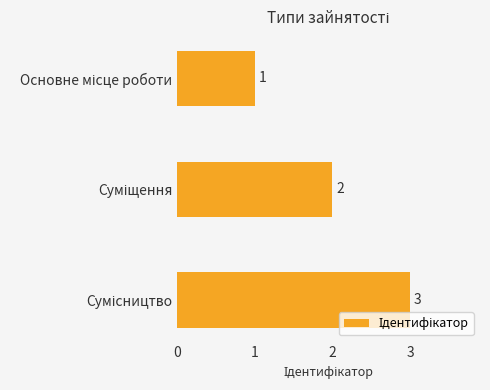

What is the maximum value shown in the chart?

3